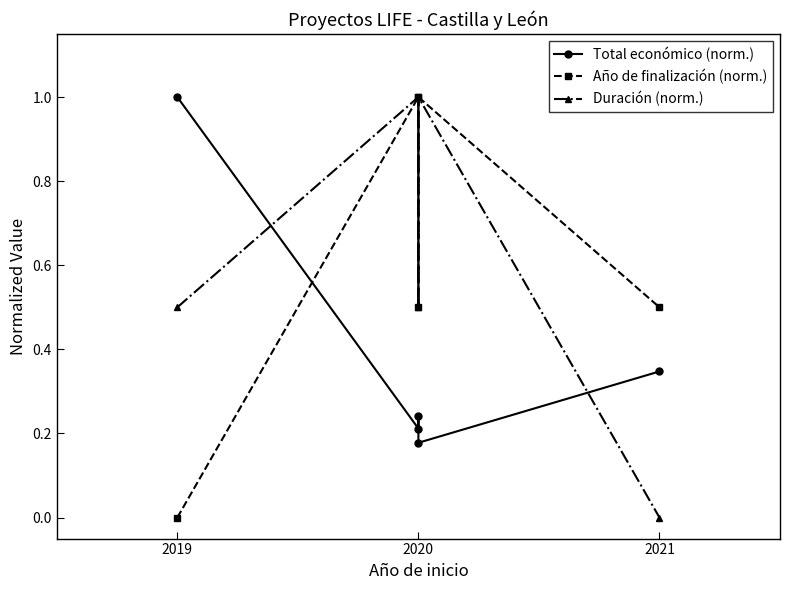

What is the sum of the Duración (norm.) values at 3 and 2020?

2.0